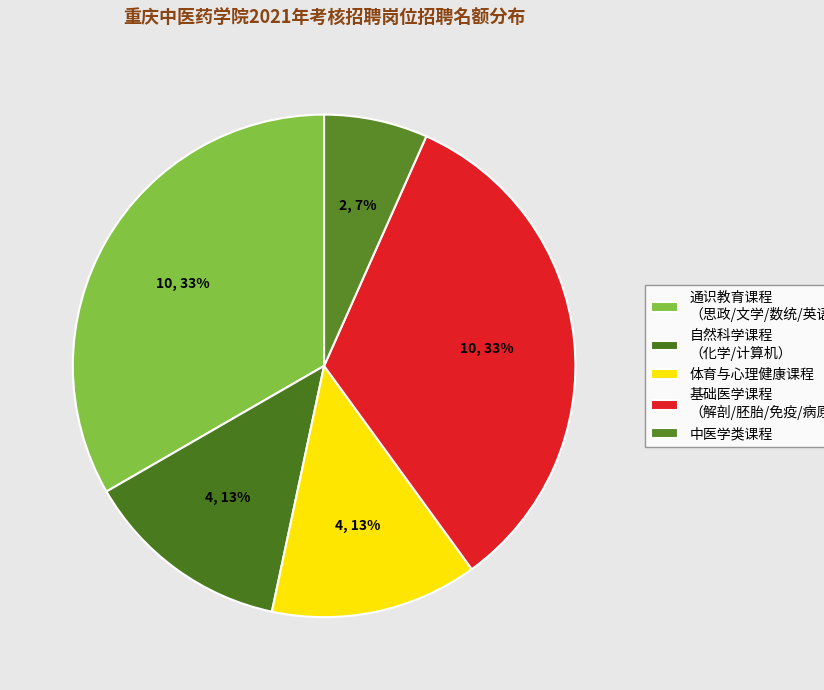

Is there any slice that represents more than half of the pie?

No